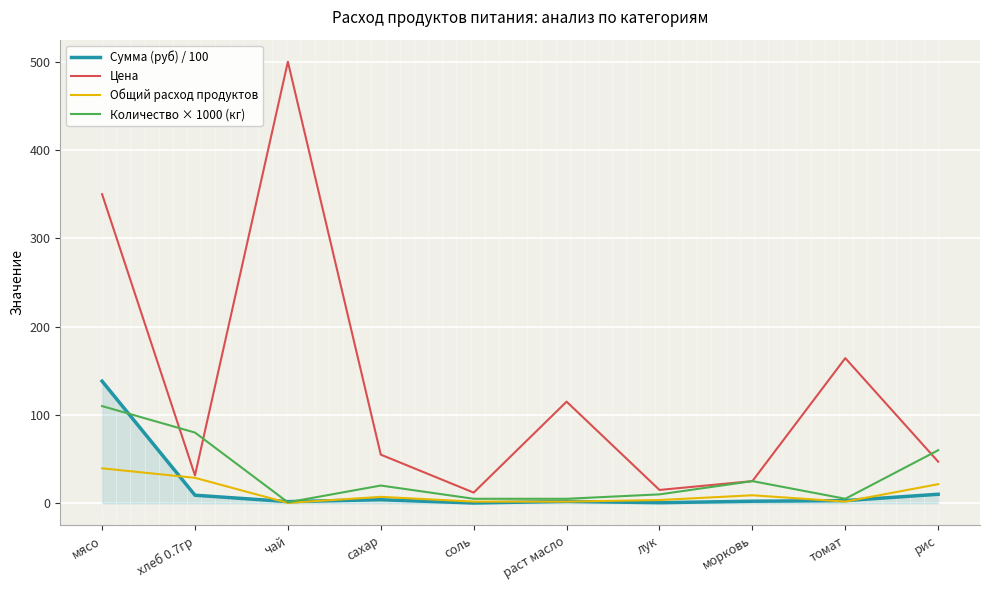

What are all the series names shown in the legend?

Сумма (руб) / 100, Цена, Общий расход продуктов, Количество × 1000 (кг)